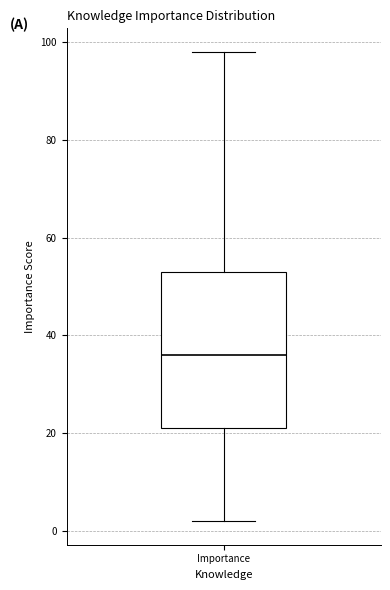

Read this box plot against the y-axis: the position of the median line, the range covered by the box, and the ends of both whiskers. The values are not printed on the chart, so give them approximately, as read against the axis.

median 36, box 22 to 54, whiskers 2 to 98